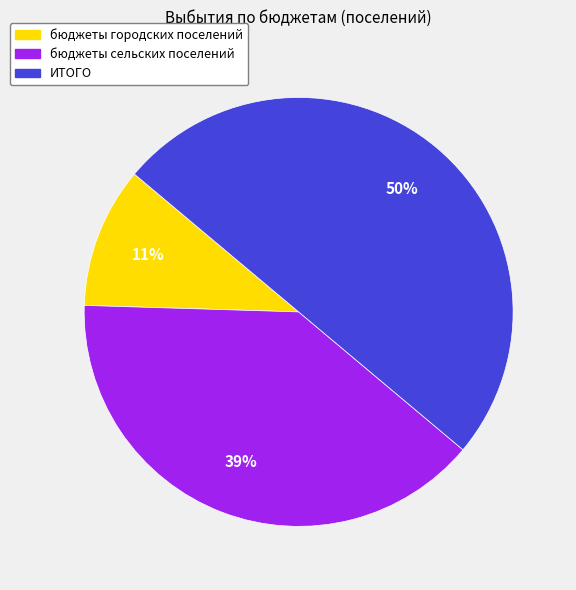

What is the ratio of the value at бюджеты городских поселений to the value at бюджеты сельских поселений?

0.3